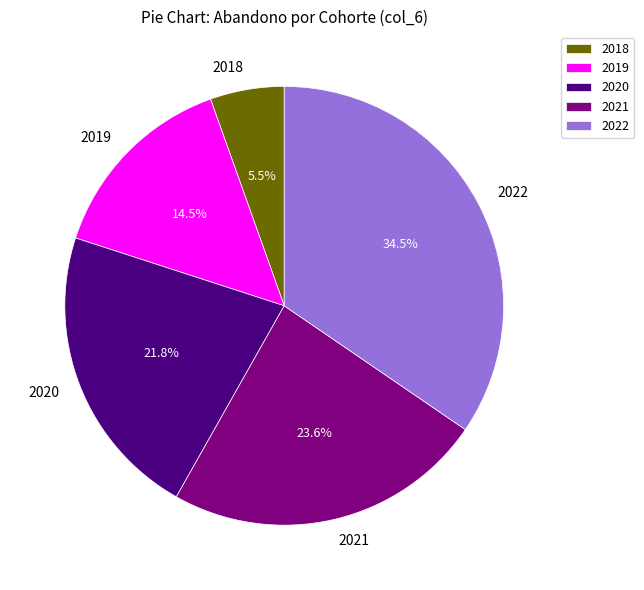

Between 2019 and 2018, which is larger?

2019